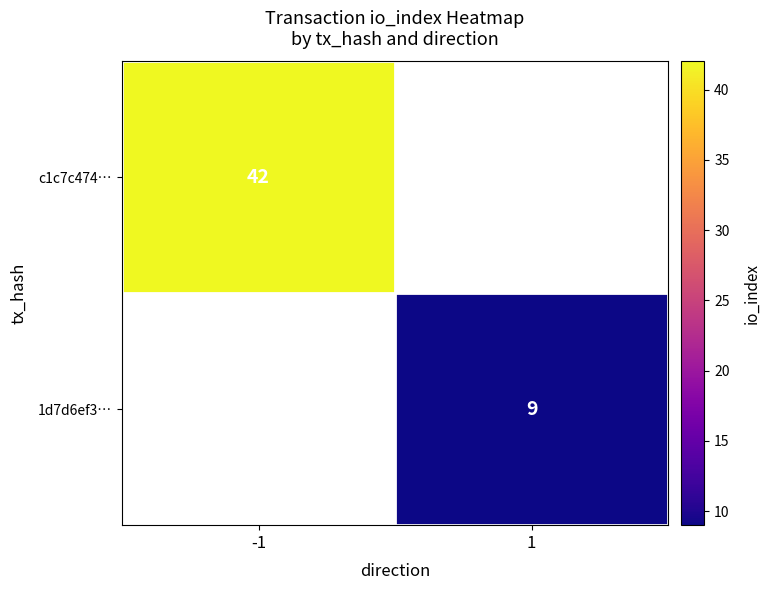

The 1d7d6ef3… series shows 6 at 1. True or false?

False